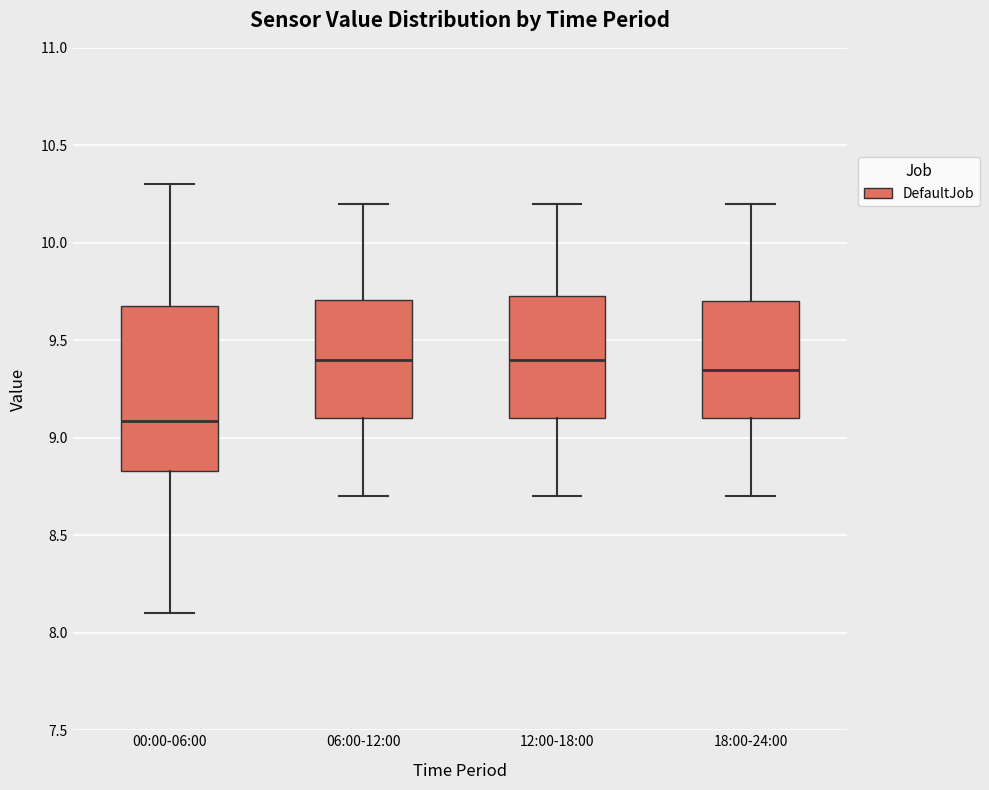

Reading left to right, read every box against the y-axis: the position of its median line, the range the box covers, and the ends of its whiskers. The values are not printed on the chart, so give them approximately, as read against the axis.

00:00-06:00: median 9.10, box 8.85 to 9.70, whiskers 8.10 to 10.30
06:00-12:00: median 9.40, box 9.10 to 9.70, whiskers 8.70 to 10.20
12:00-18:00: median 9.40, box 9.10 to 9.75, whiskers 8.70 to 10.20
18:00-24:00: median 9.35, box 9.10 to 9.70, whiskers 8.70 to 10.20